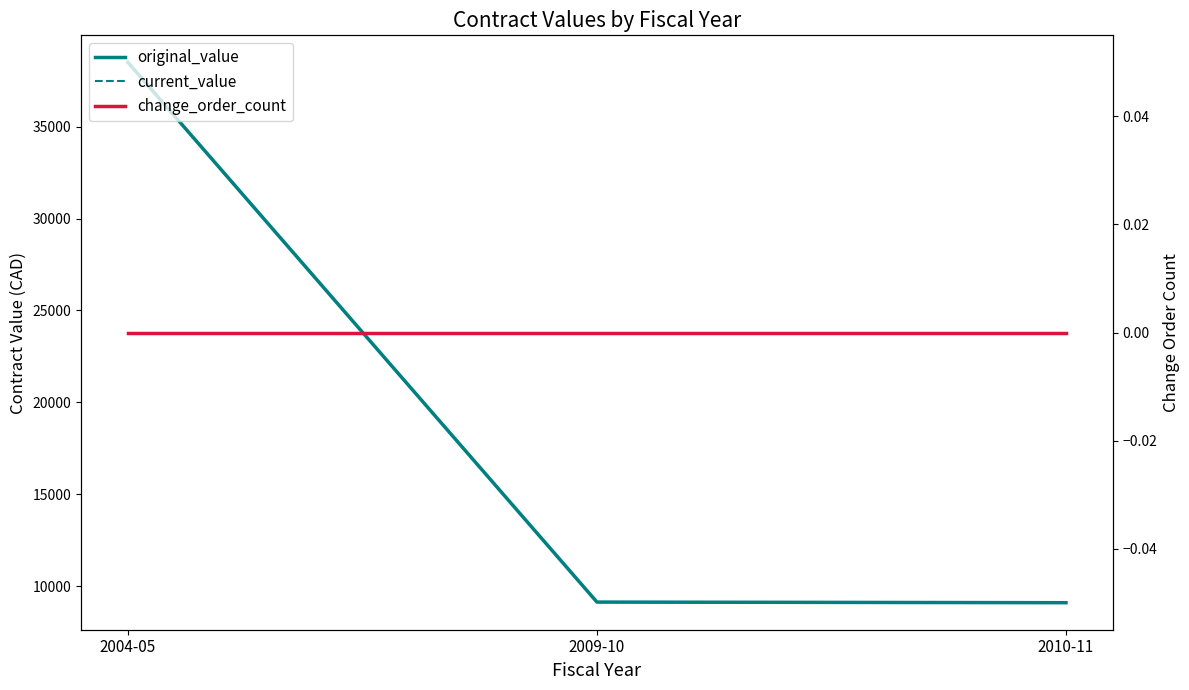

Which series has the largest range (max minus min)?

original_value